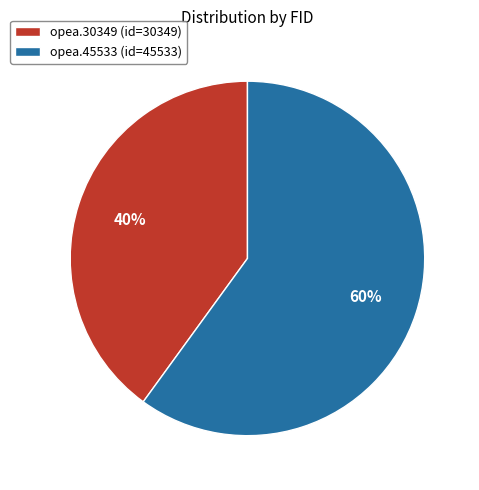

How many slices are in this pie chart?

2